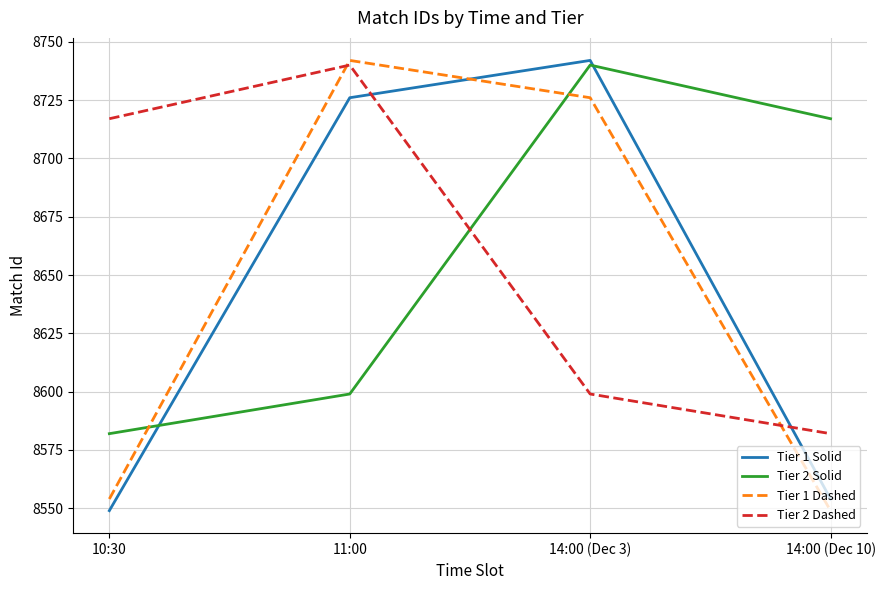

What is the sum of the Tier 2 Dashed values at 14:00 (Dec 3) and 11:00?

17339